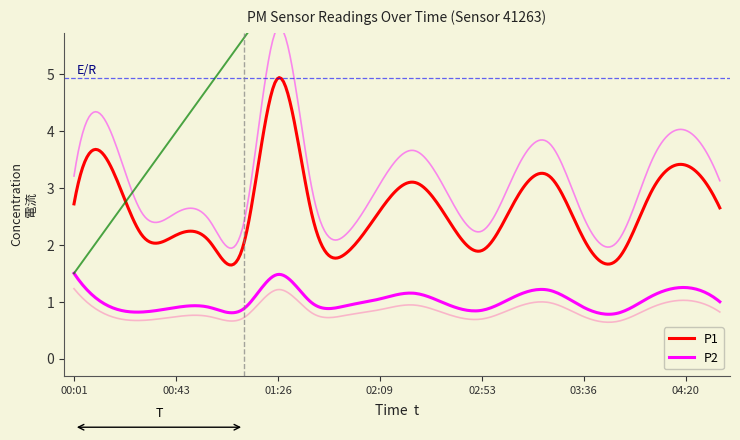

Which series has the largest range (max minus min)?

P1